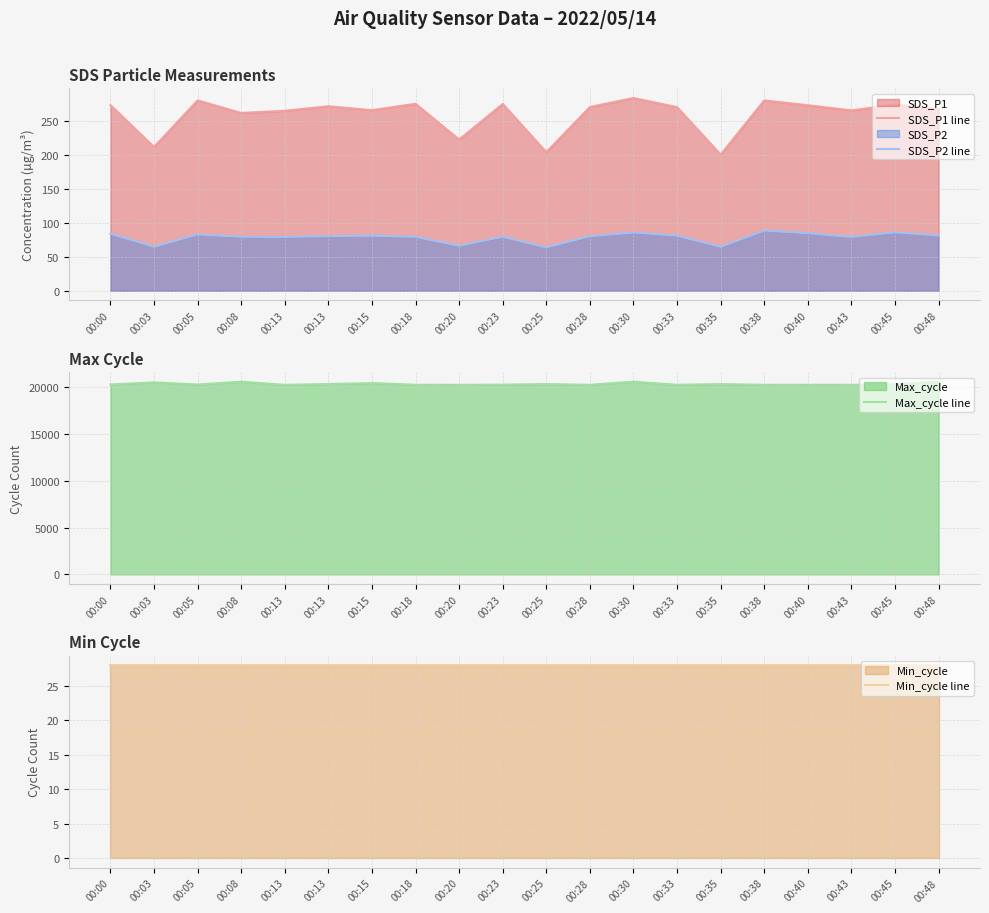

True or false: Max_cycle line and SDS_P1 line intersect in this chart.

False